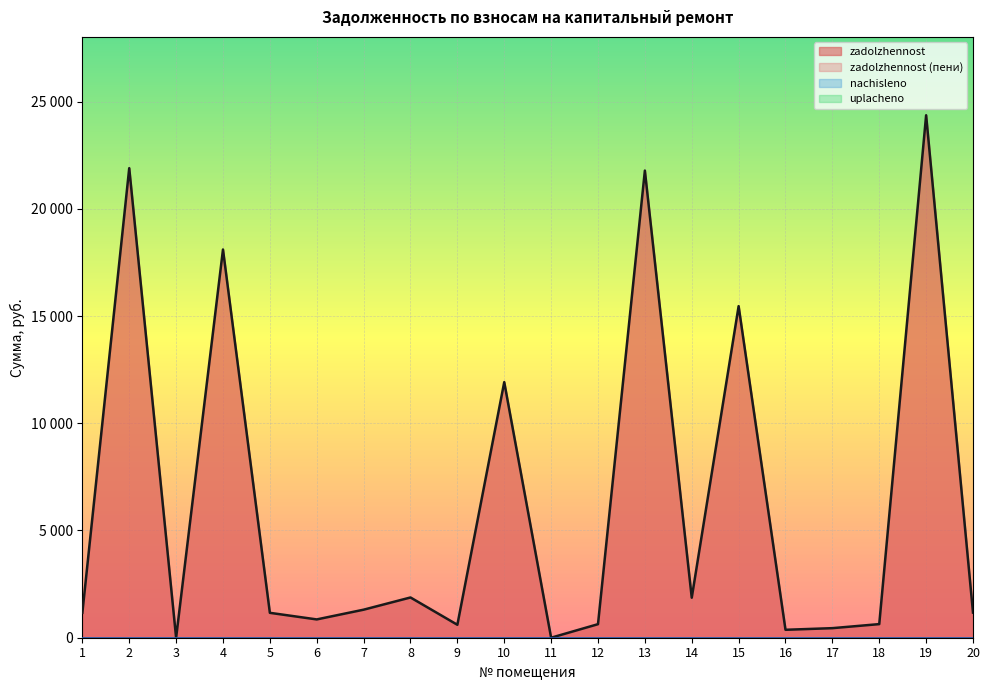

True or false: zadolzhennost_2 and uplacheno cross at least once.

False